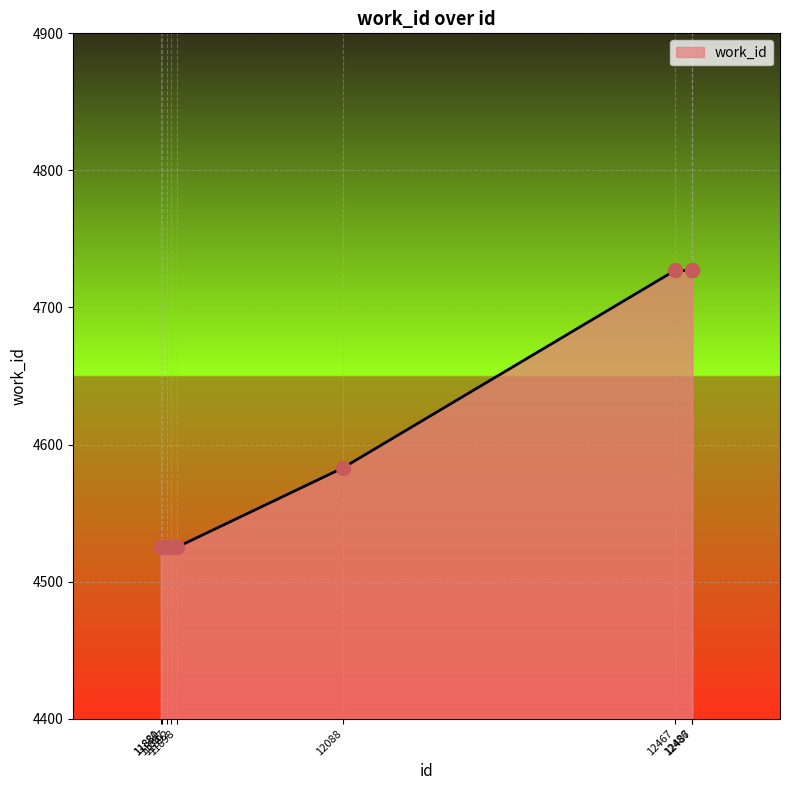

Between 11892 and 12467, which is larger?

12467